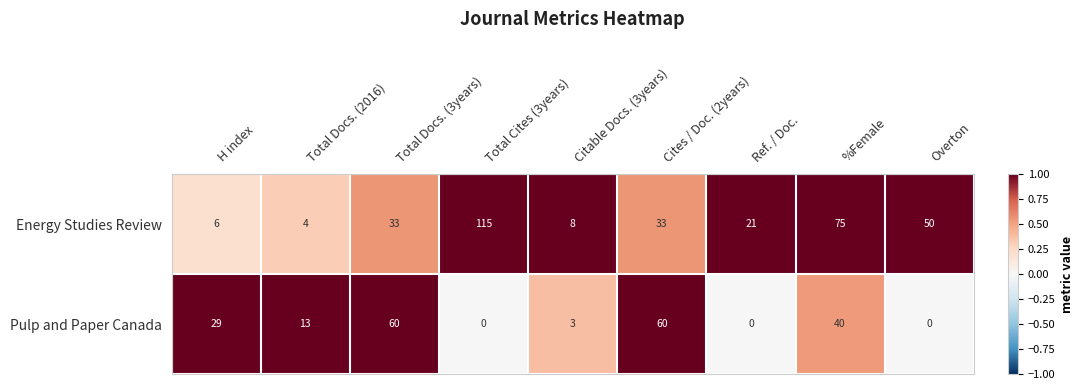

At which label is Energy Studies Review closest to 59?

Overton